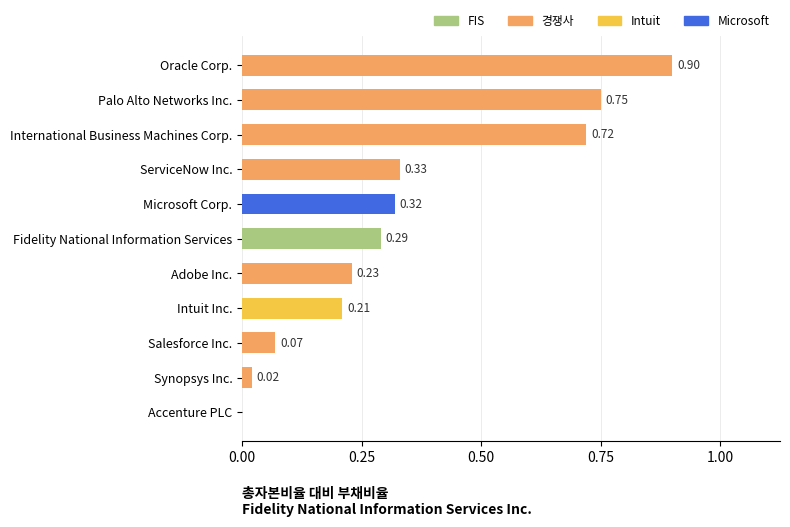

At which label is the value closest to 0?

Accenture PLC